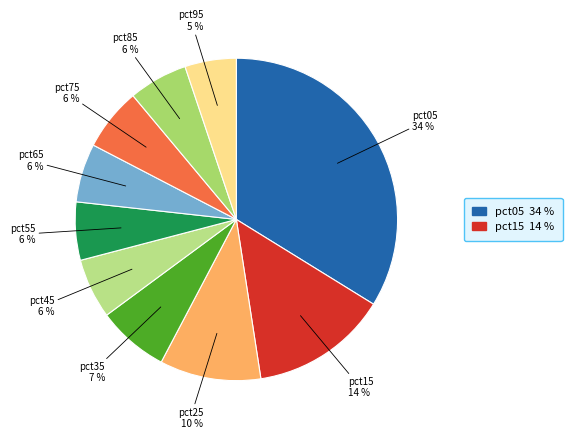

The pct85 slice represents 19% of the pie. True or false?

False